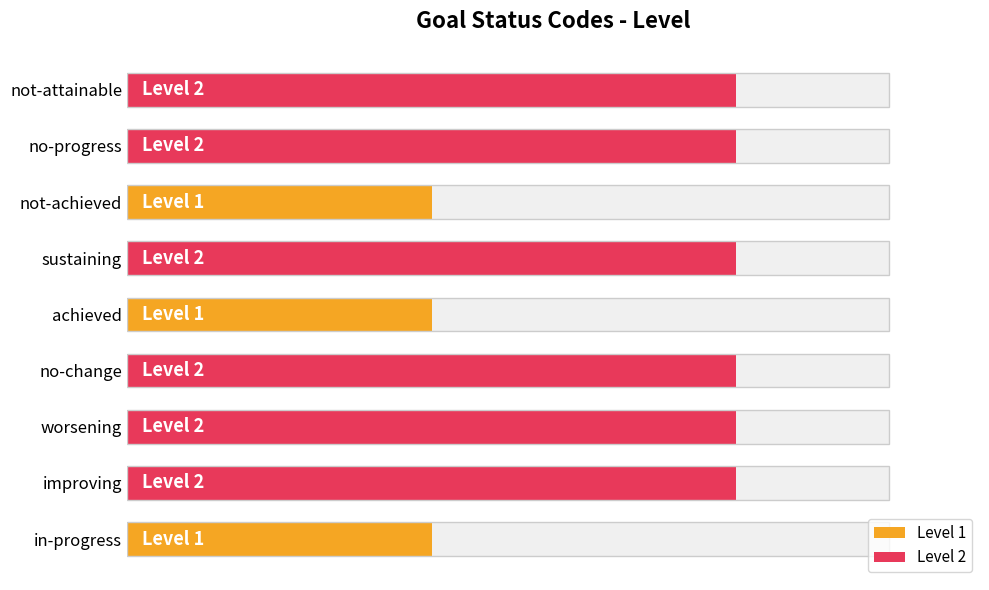

What position from the right is sustaining?

4